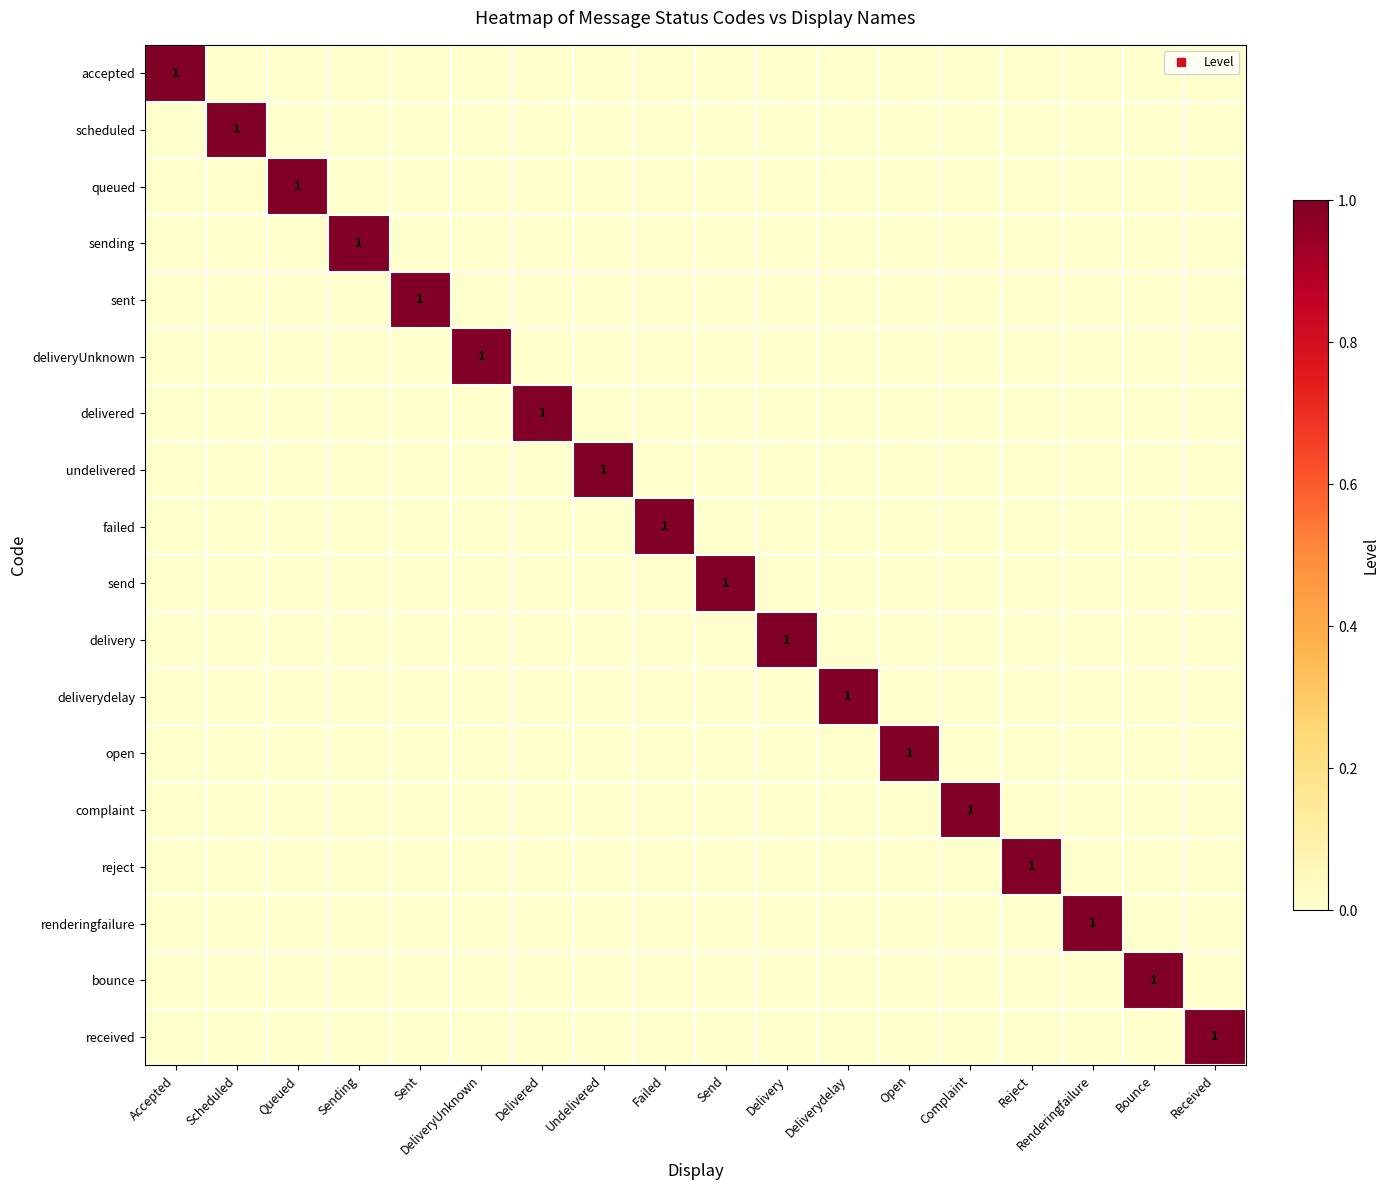

How many series are shown in this chart?

18